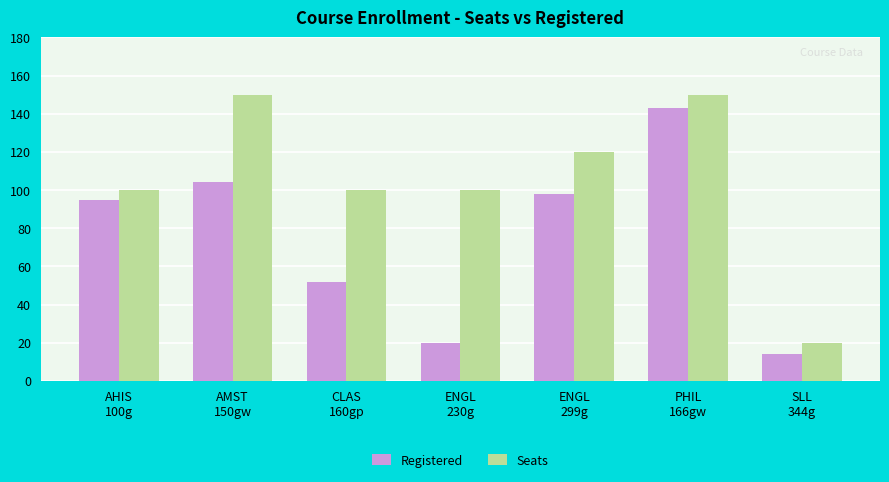

At SLL
344g, list the series in order from largest to smallest.

Seats, Registered